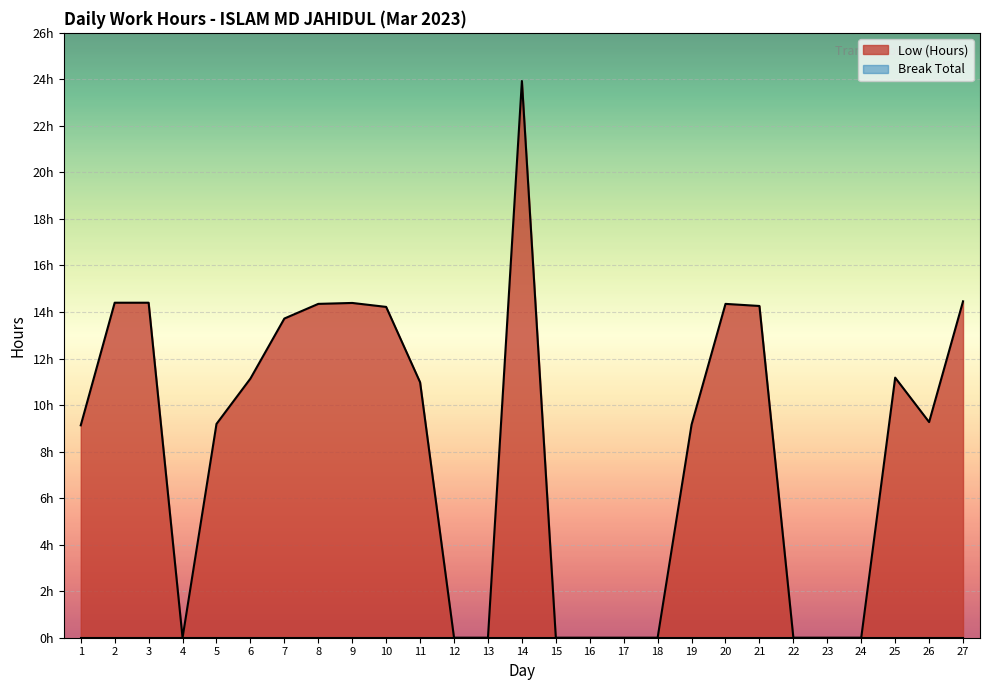

Read the value at 10.

14.2